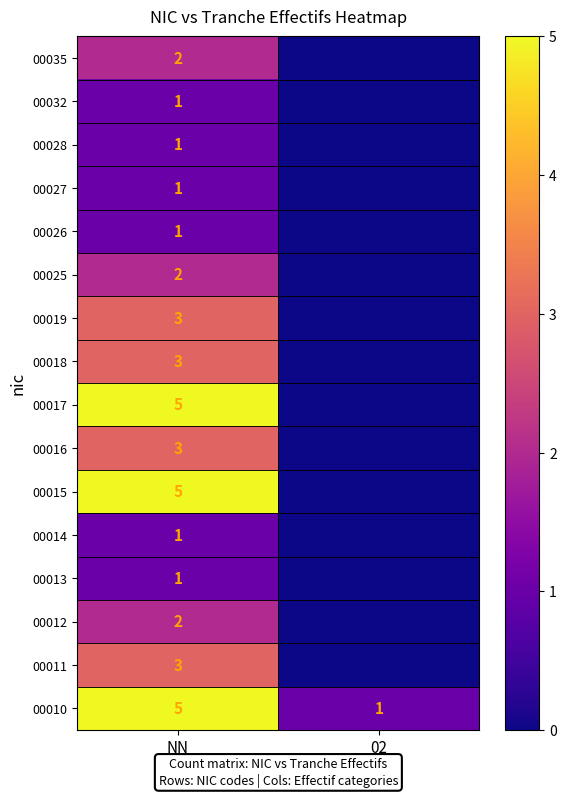

What is the spread (max minus min) of values at NN?

4